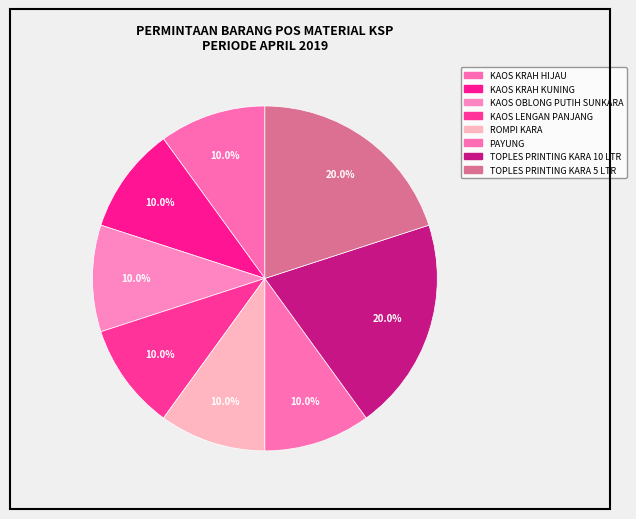

What is the largest slice in the pie chart?

TOPLES PRINTING KARA 10 LTR